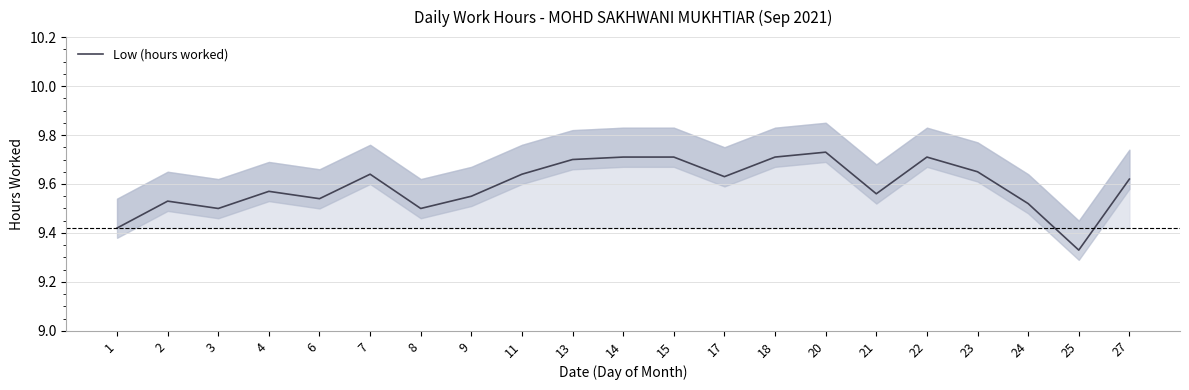

Reading right to left, transcribe all the data shown in this chart.

27=9.6	25=9.3	24=9.5	23=9.7	22=9.7	21=9.6	20=9.7	18=9.7	17=9.6	15=9.7	14=9.7	13=9.7	11=9.6	9=9.6	8=9.5	7=9.6	6=9.5	4=9.6	3=9.5	2=9.5	1=9.4